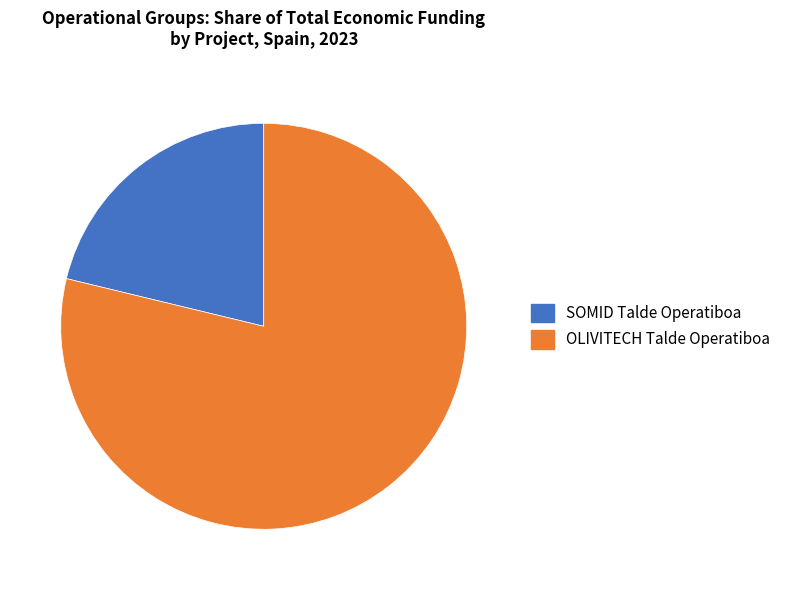

Which category has the smallest portion of the pie?

SOMID Talde Operatiboa